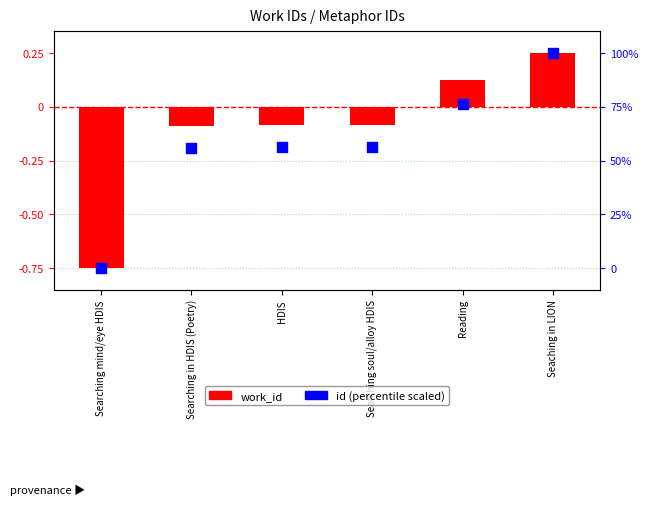

What is the change in value from HDIS to Reading?

+20.0